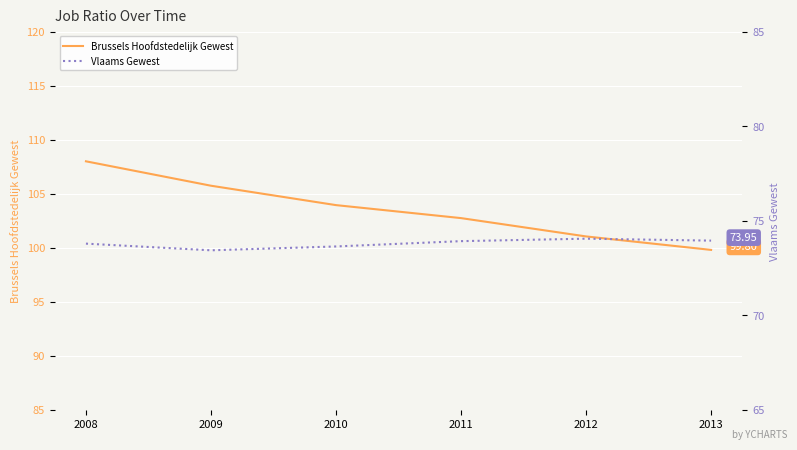

True or false: Vlaams Gewest has a value of 15.9 at 2011.

False